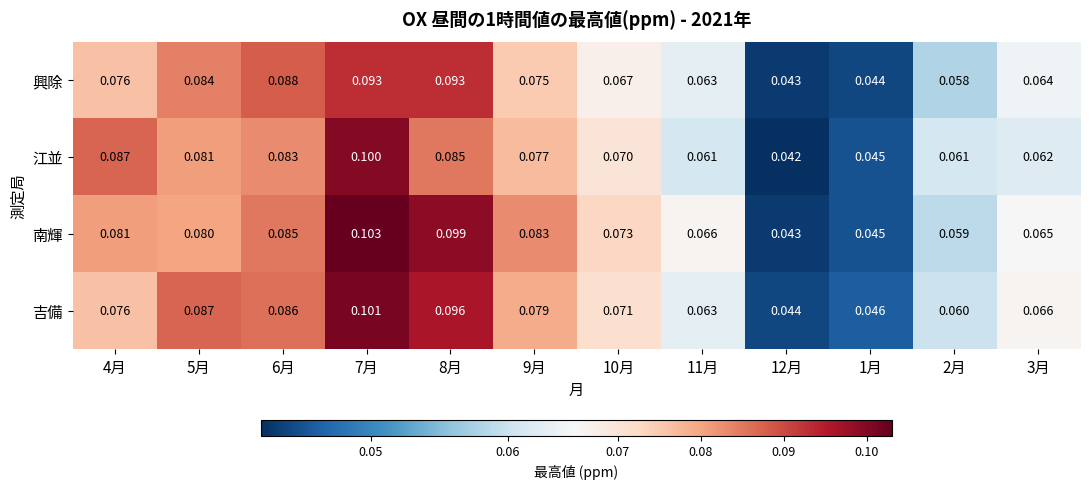

Is the value of 江並 at 9月 greater than the value of 吉備 at 8月?

No